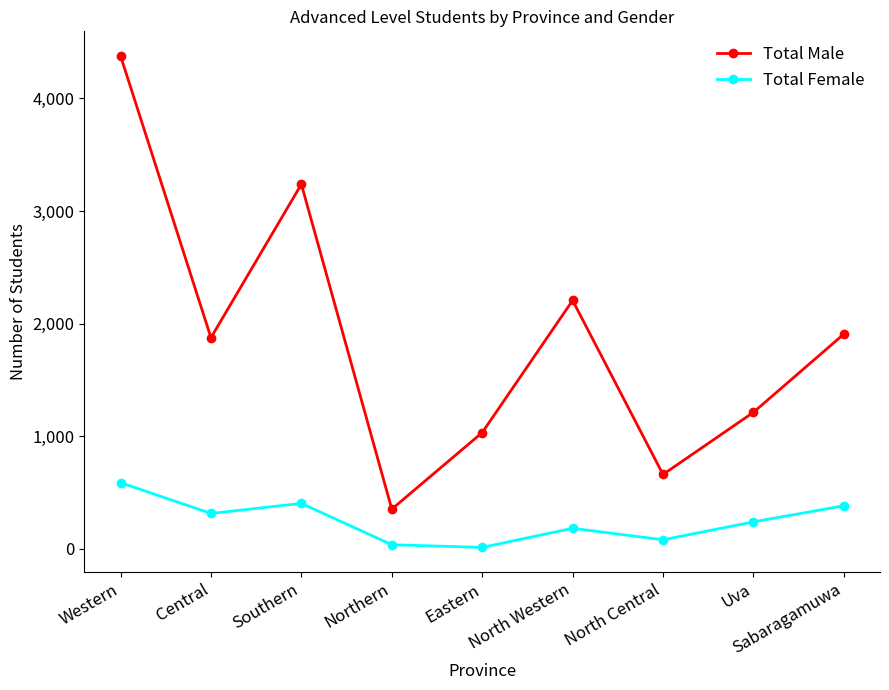

What is the highest value of the Total Female series?

587